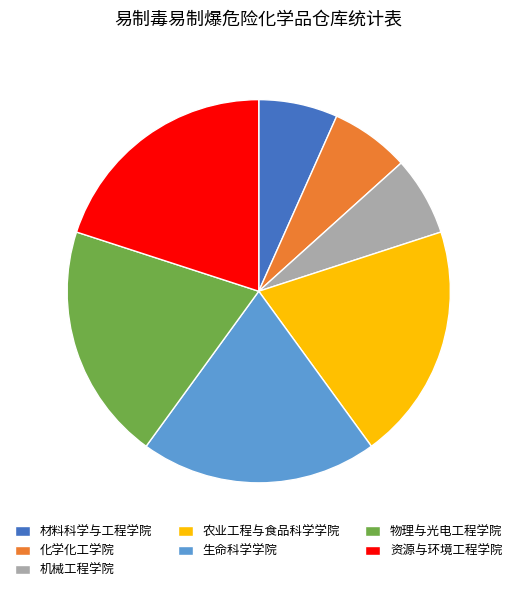

Does any single category account for the majority?

No